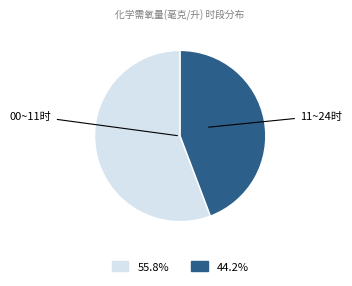

How many slices are in this pie chart?

2